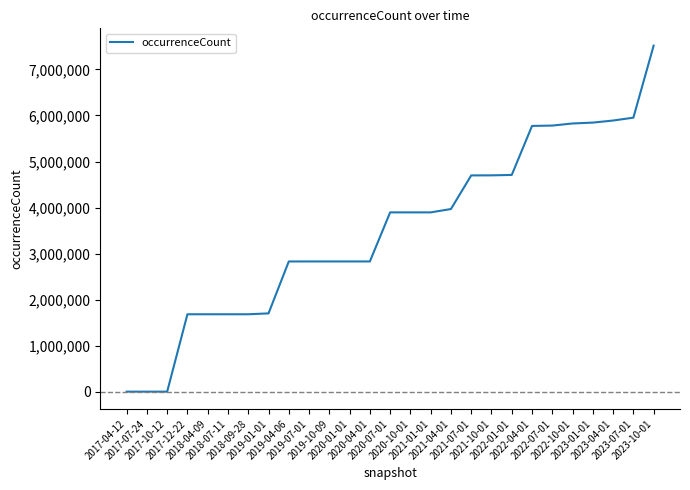

Approximately how many times larger is the value at 2020-01-01 compared to 2022-04-01?

0.5